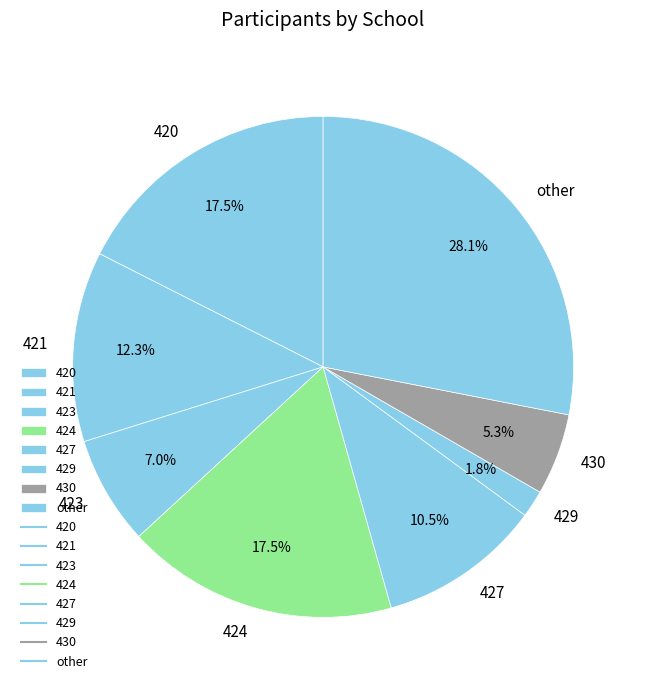

To the nearest percent, what is the difference between the 423 and other slice percentages?

21%